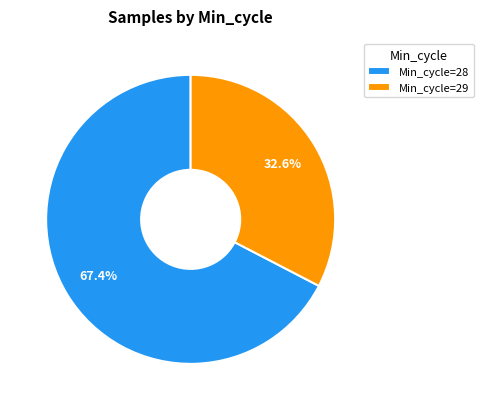

Do Min_cycle=28 and Min_cycle=29 together represent more than half of the pie?

Yes